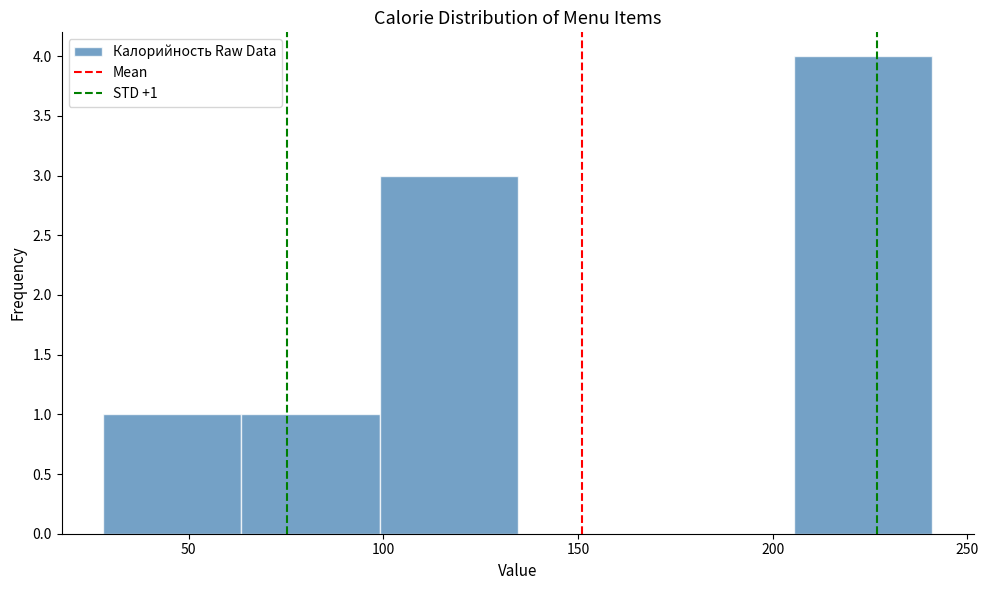

Over which range of the x-axis is the bar tallest?

205.5 to 241.0